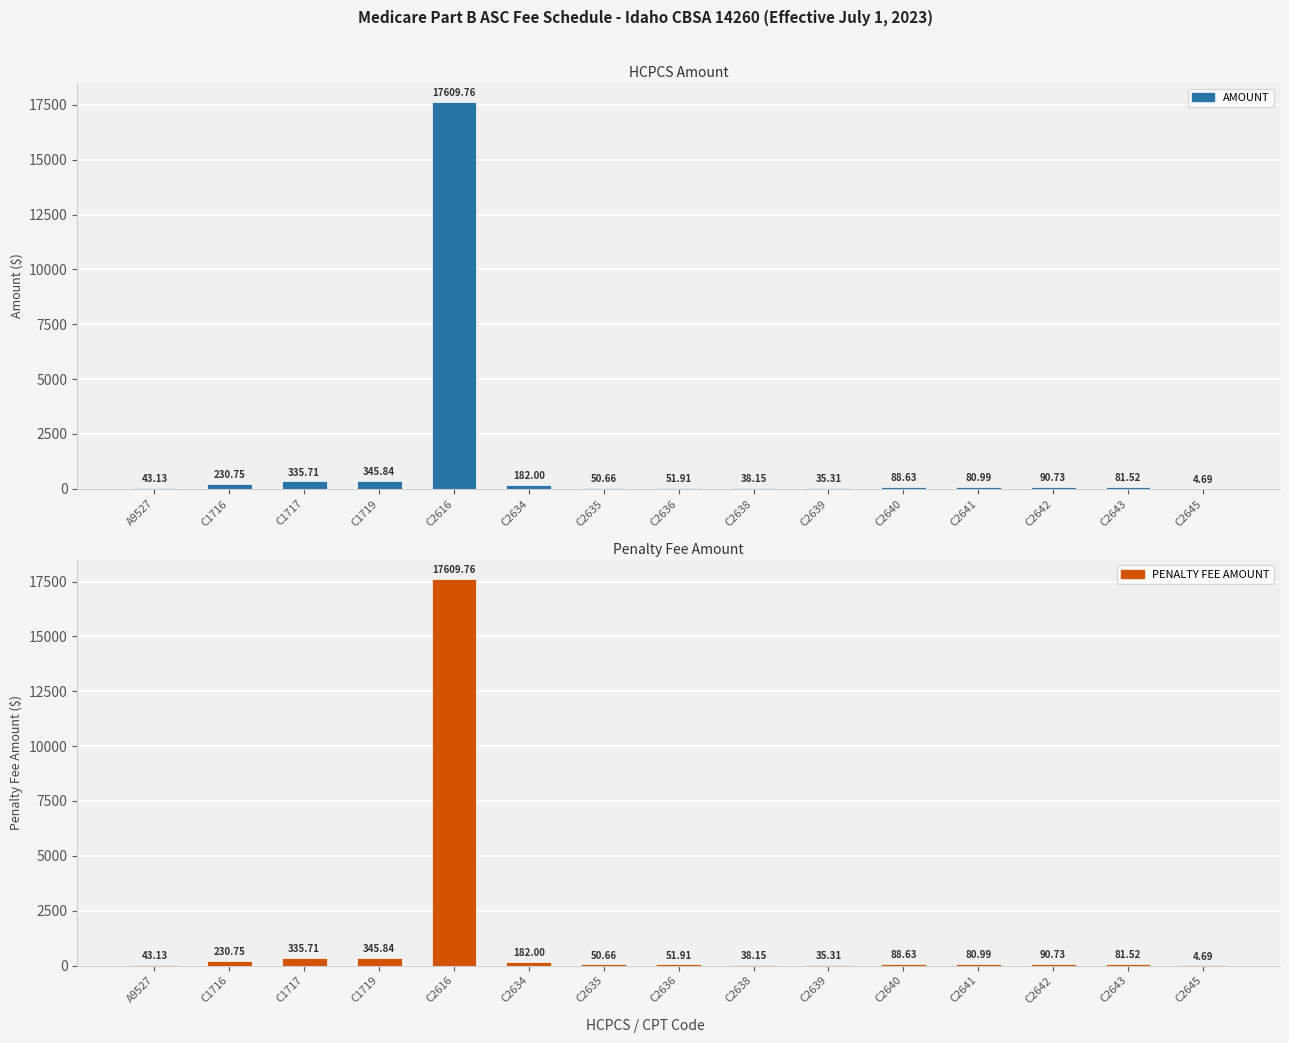

What is the difference between the maximum and second lowest values in the PENALTY FEE AMOUNT series?

17574.4